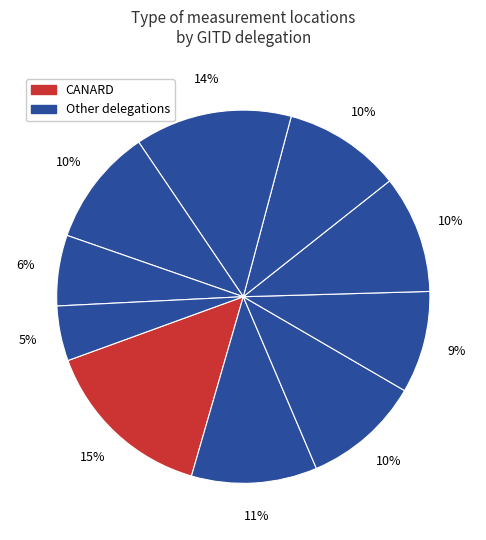

How many slices are in this pie chart?

10